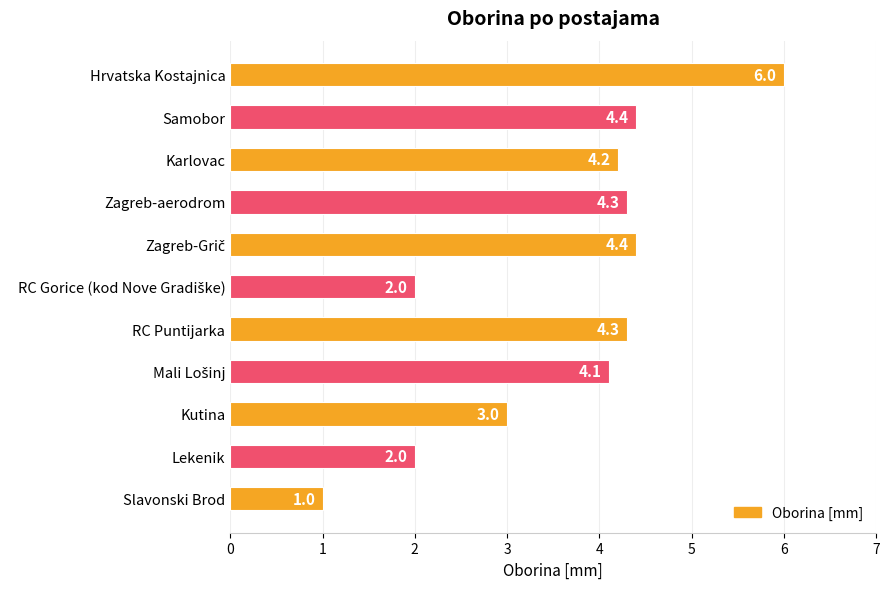

What is the difference between the values at Samobor and Slavonski Brod?

3.4